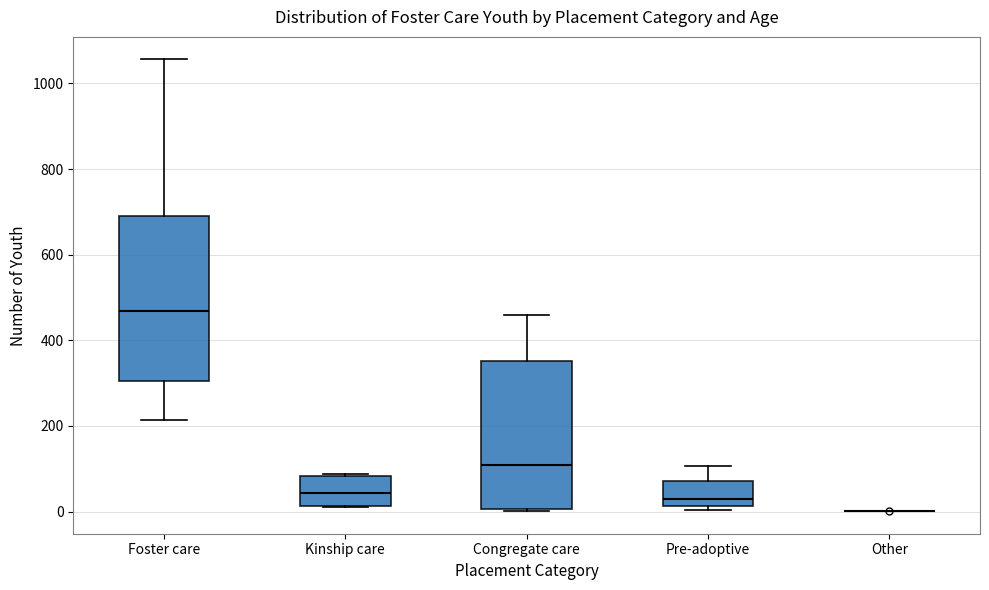

Reading left to right, read every box against the y-axis: the position of its median line, the range the box covers, and the ends of its whiskers. The values are not printed on the chart, so give them approximately, as read against the axis.

Foster care: median 460, box 300 to 700, whiskers 220 to 1060
Kinship care: median 40, box 20 to 80, whiskers 20 to 80
Congregate care: median 100, box 0 to 360, whiskers 0 to 460
Pre-adoptive: median 40, box 20 to 80, whiskers 0 to 100
Other: box collapsed to a line at 0, whiskers 0 to 0